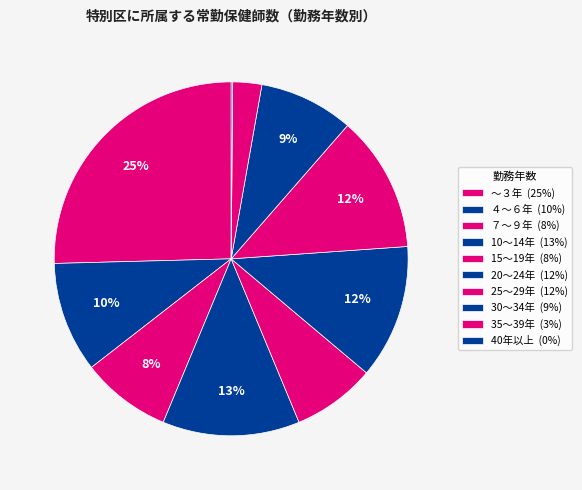

Is it true that 15～19年 is 1% of the pie?

False